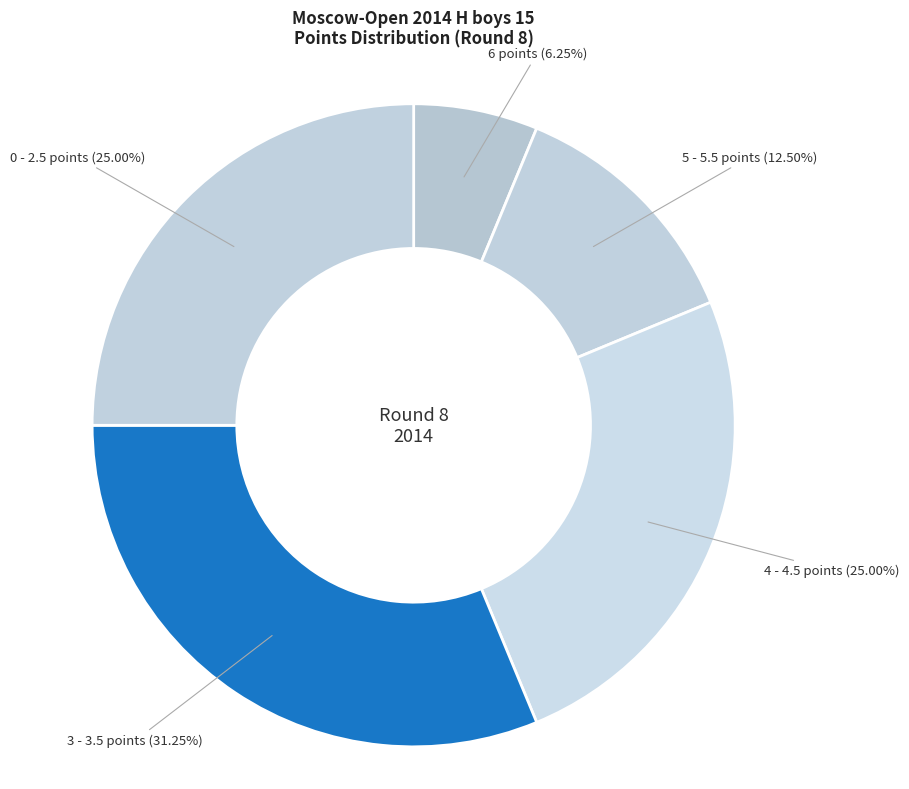

To the nearest percent, what is the difference between the largest and smallest slice percentages?

25%